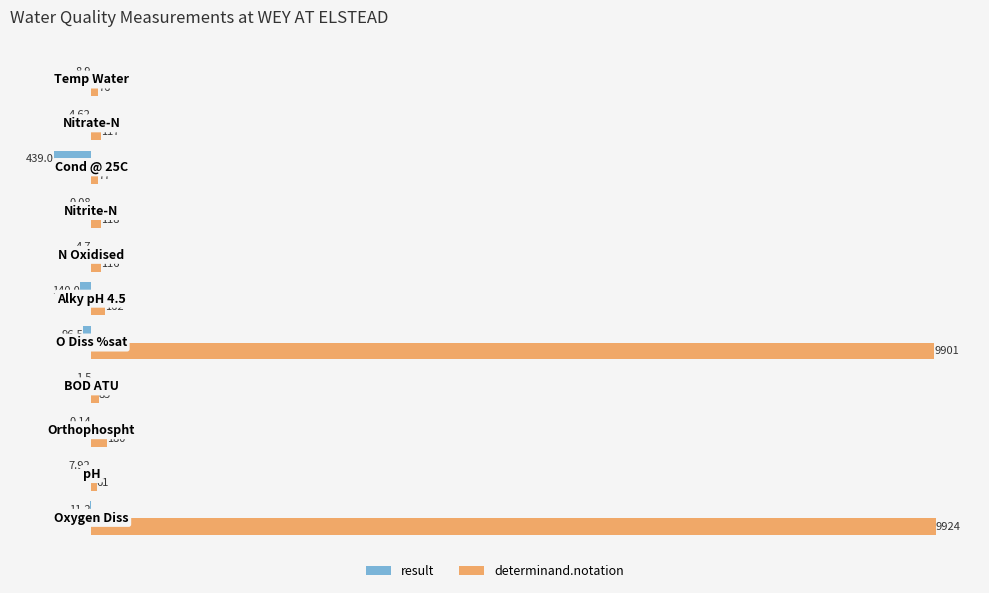

Which series has the largest total across all categories?

determinand.notation